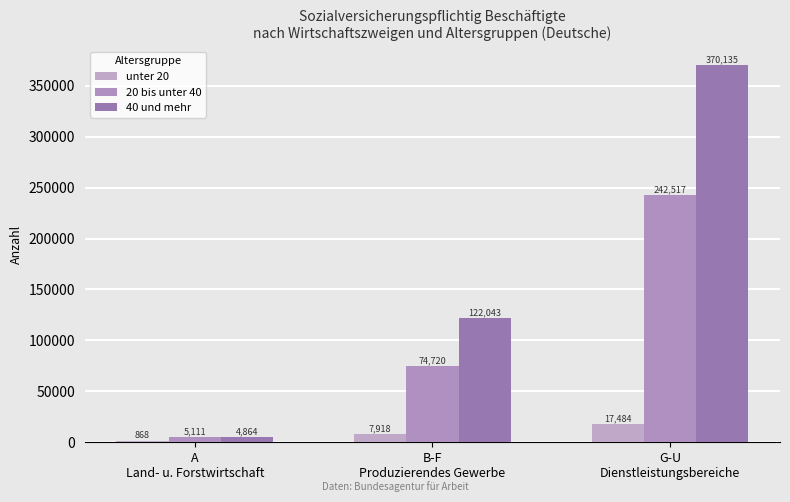

Which series changed the most between A
Land- u. Forstwirtschaft and B-F
Produzierendes Gewerbe?

40 und mehr